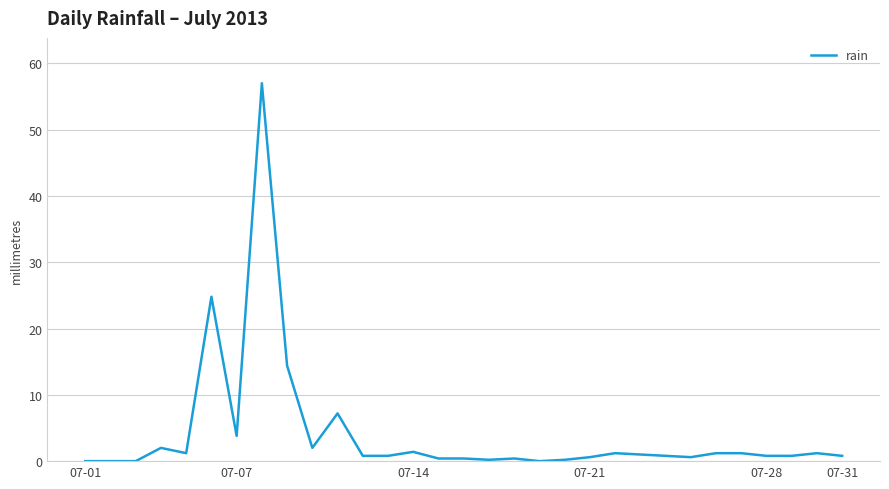

True or false: the data has more than 0 interior local peaks.

True